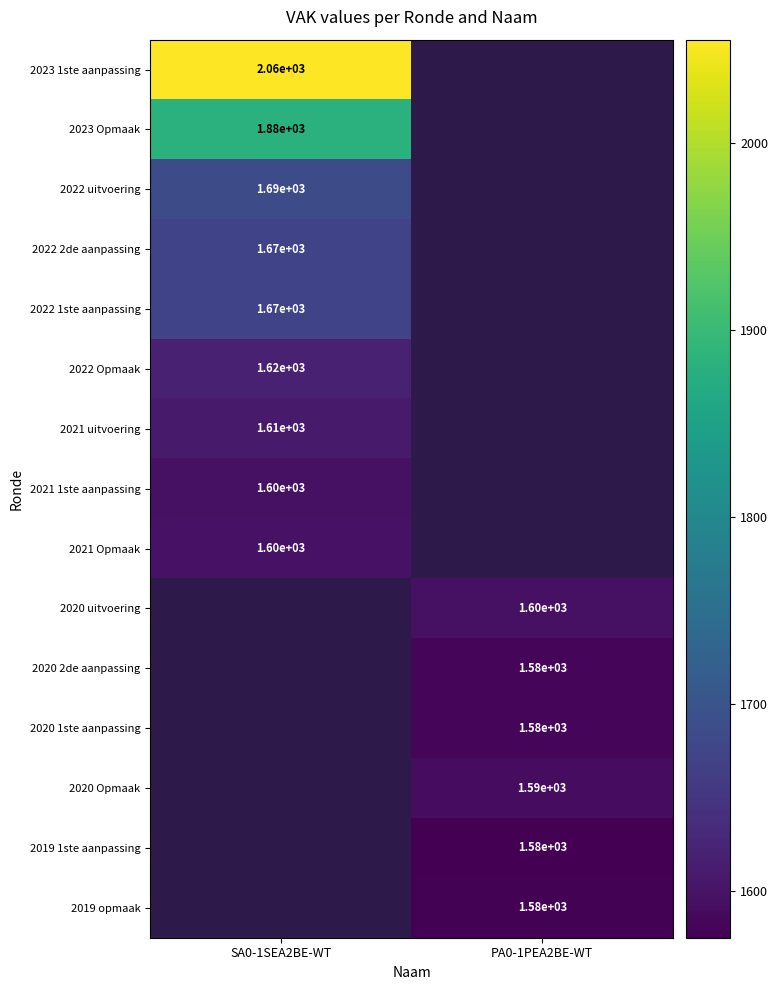

True or false: 2021 1ste aanpassing has a value of 1600 at SA0-1SEA2BE-WT.

True